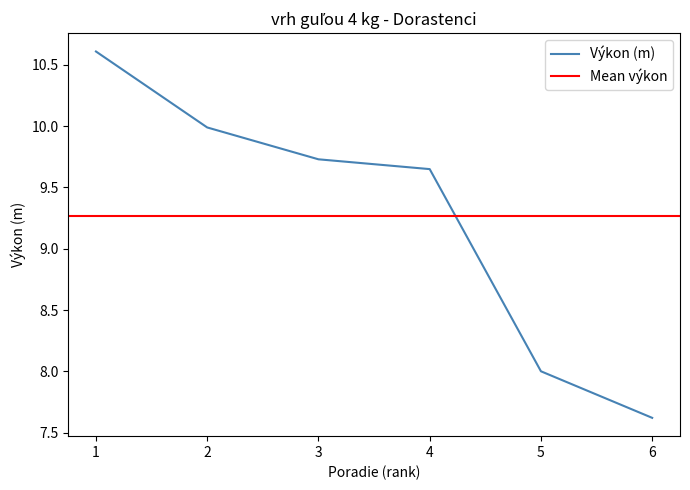

How many values are between 2 and 5?

4